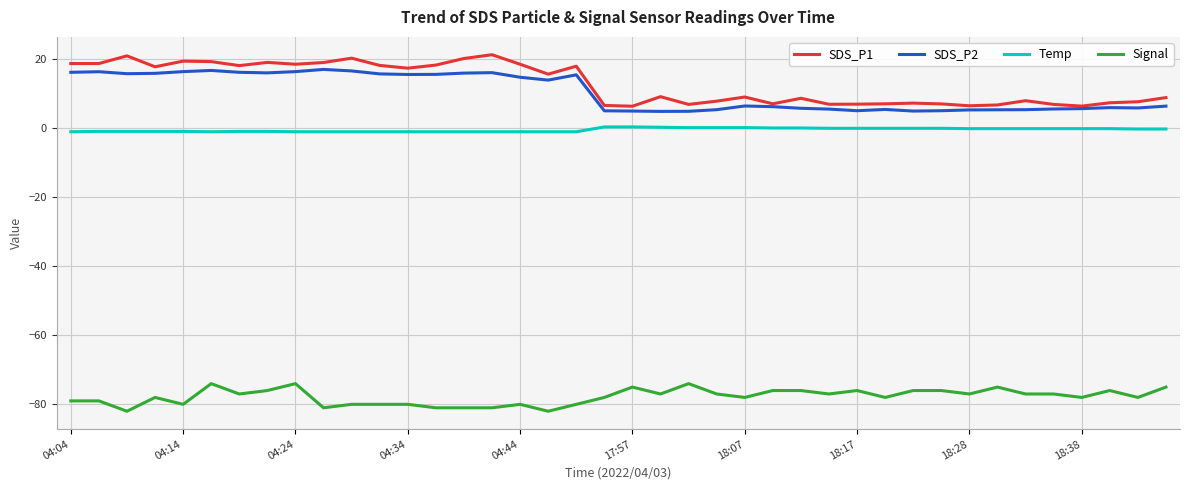

Which series has the widest spread of values?

SDS_P1